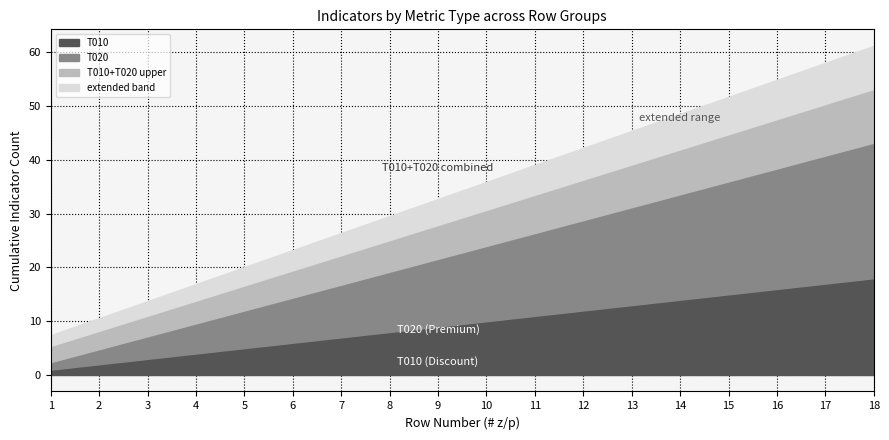

What is the difference between the maximum and minimum values in the T010 series?

17.0